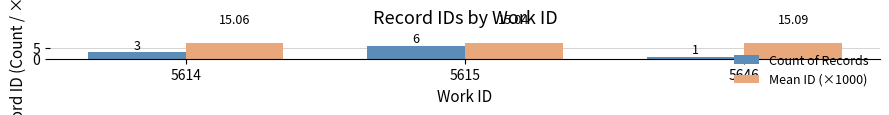

List the series in order of their peak value, lowest first.

Count of Records, Mean ID (×1000)